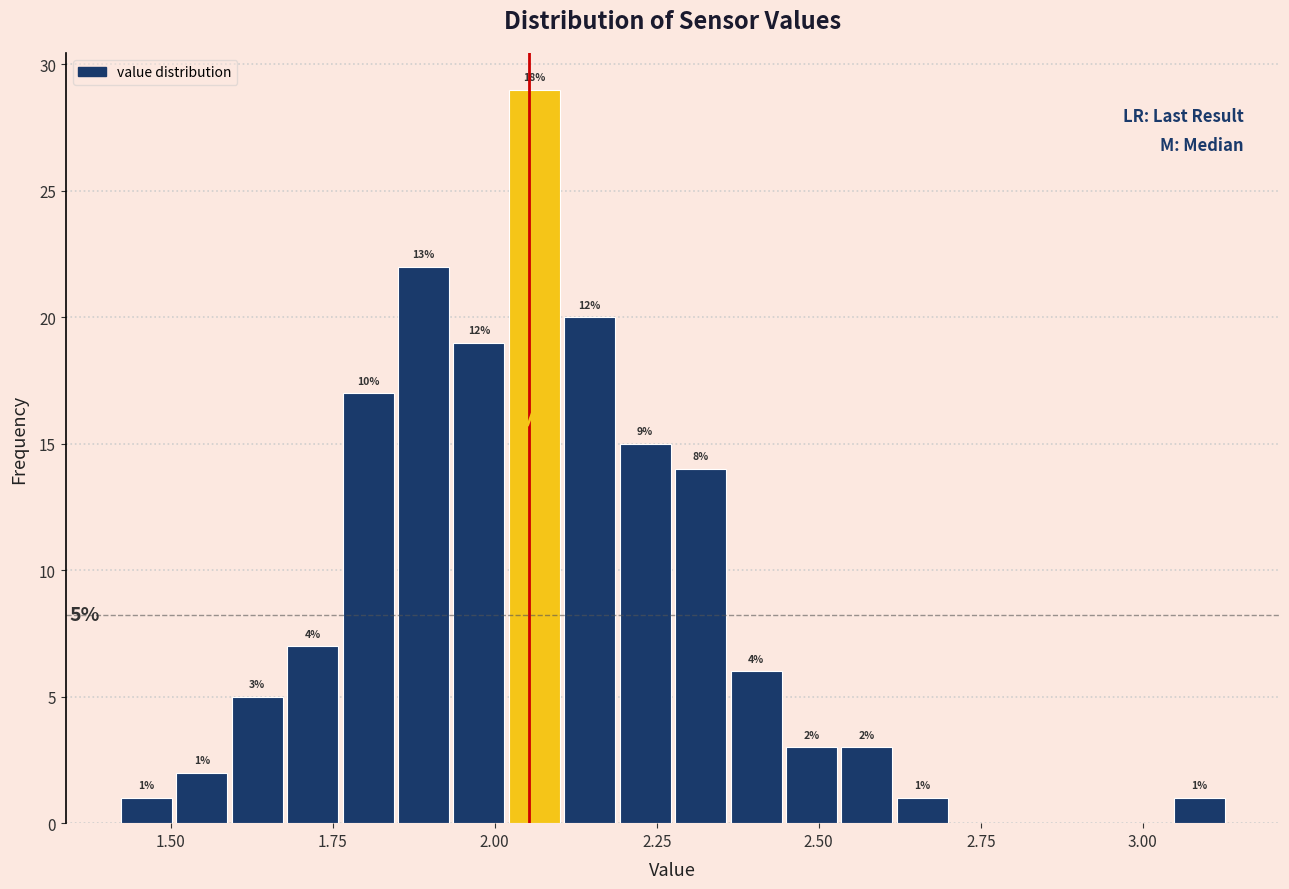

Around what value on the x-axis is the tallest bar? Give the approximate position of its centre, as read against the axis.

2.05